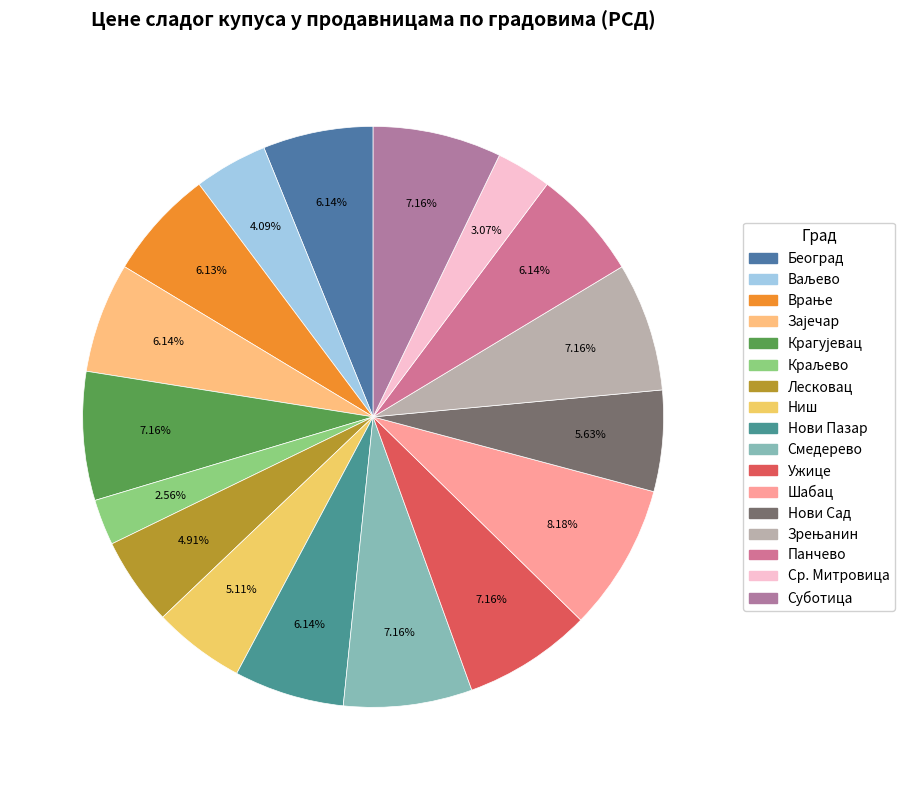

Does any single category account for the majority?

No